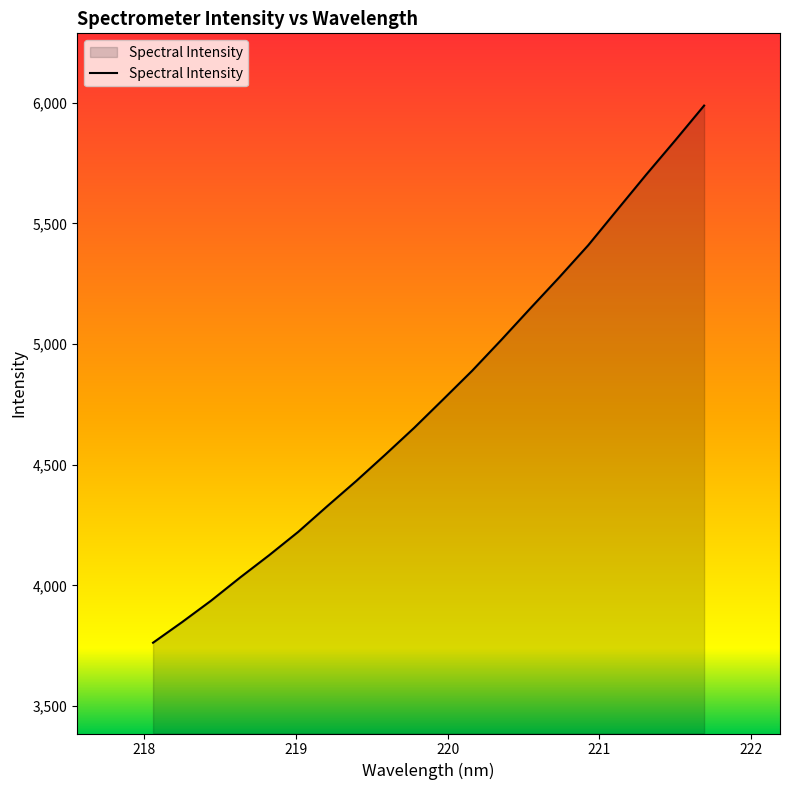

Reading left to right, extract all data points from this chart.

3762.5	3847.8	3936.7	4032.7	4125.1	4221.6	4328.0	4432.5	4541.5	4653.0	4770.9	4889.7	5016.9	5147.4	5276.4	5409.4	5556.0	5701.9	5843.7	5988.3